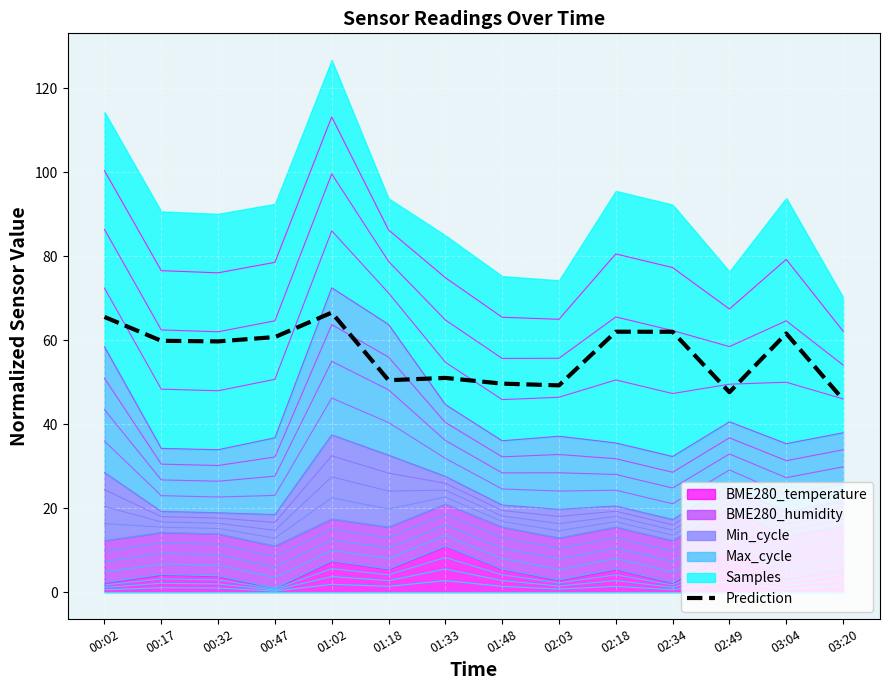

How many data points does each series have?

14